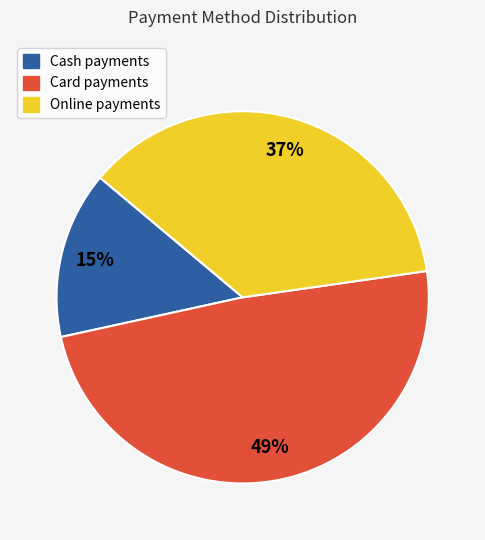

To the nearest percent, what portion does Online payments represent?

37%